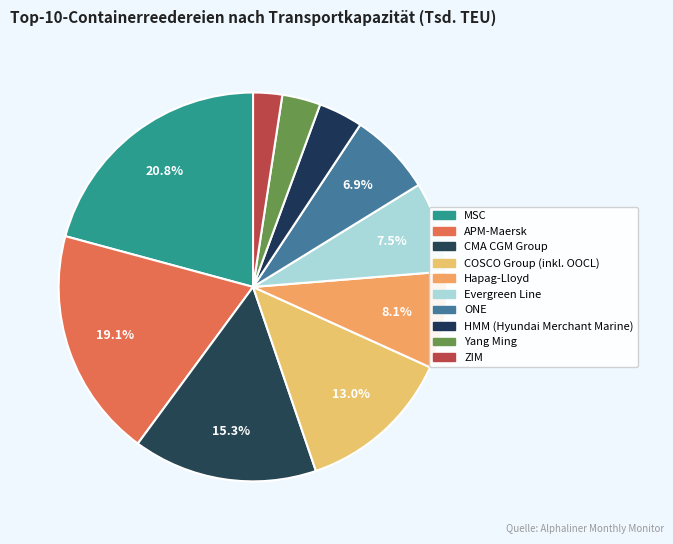

What percentage is the APM-Maersk slice, to the nearest percent?

19%